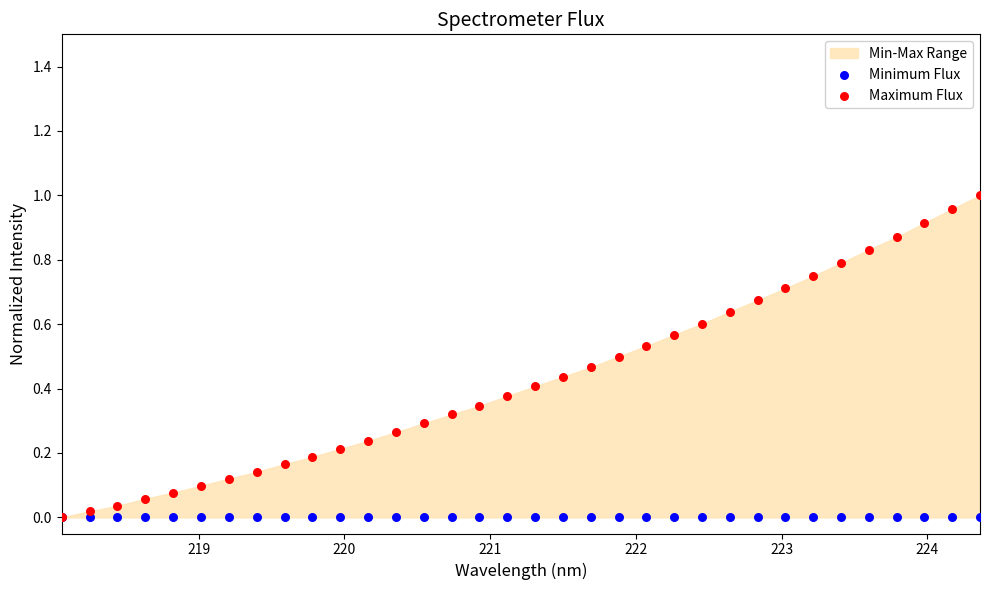

Which series has the widest spread of Y values?

Maximum Flux